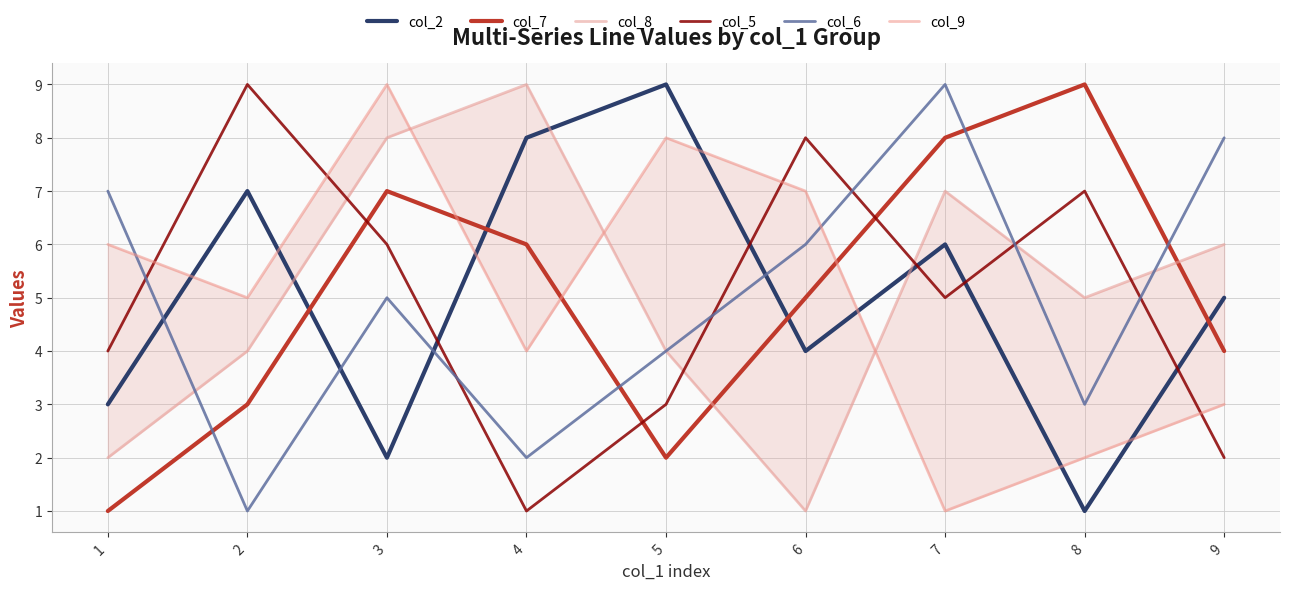

What is the value of the col_9 point at the 1st from the left?

6